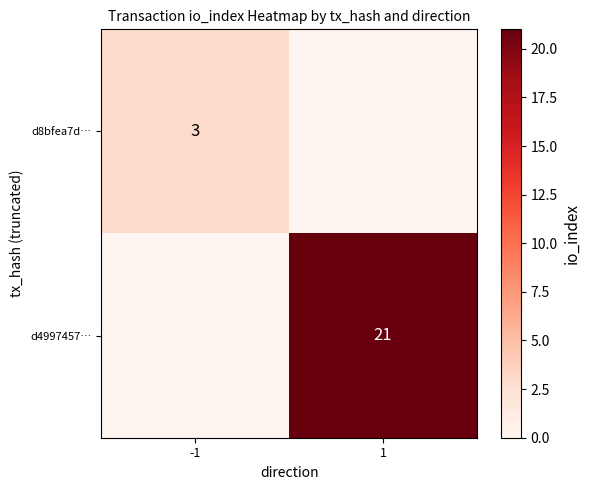

Is the value of d4997457… at 1 greater than the value of d8bfea7d… at -1?

Yes